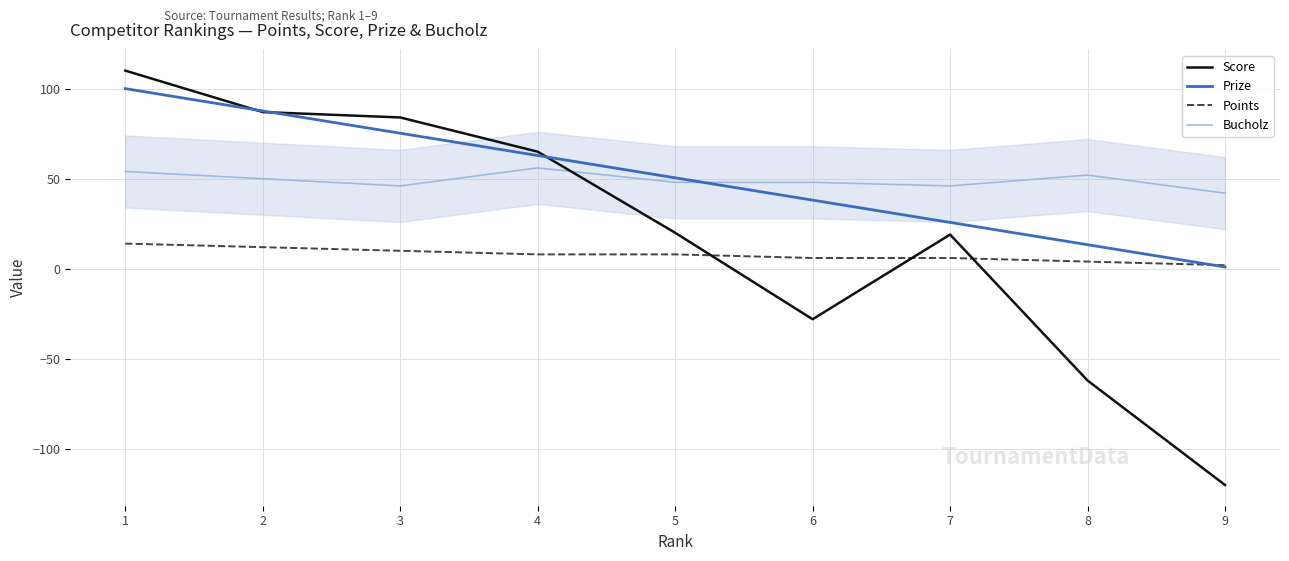

What is the total value across all series at 8?

7.4